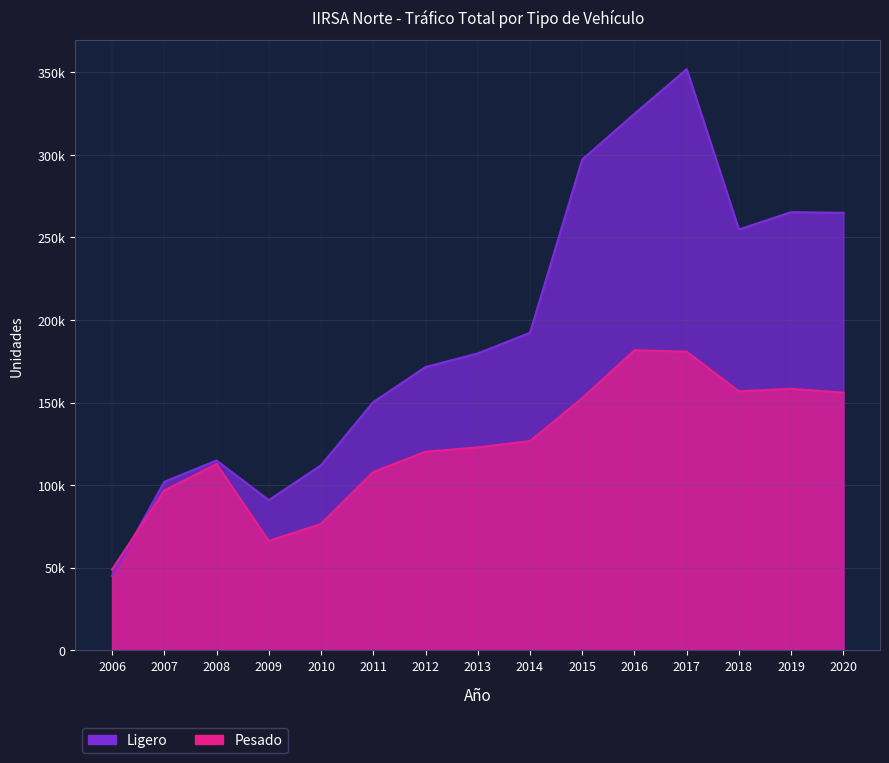

At which label does Pesado first exceed 122828?

2014